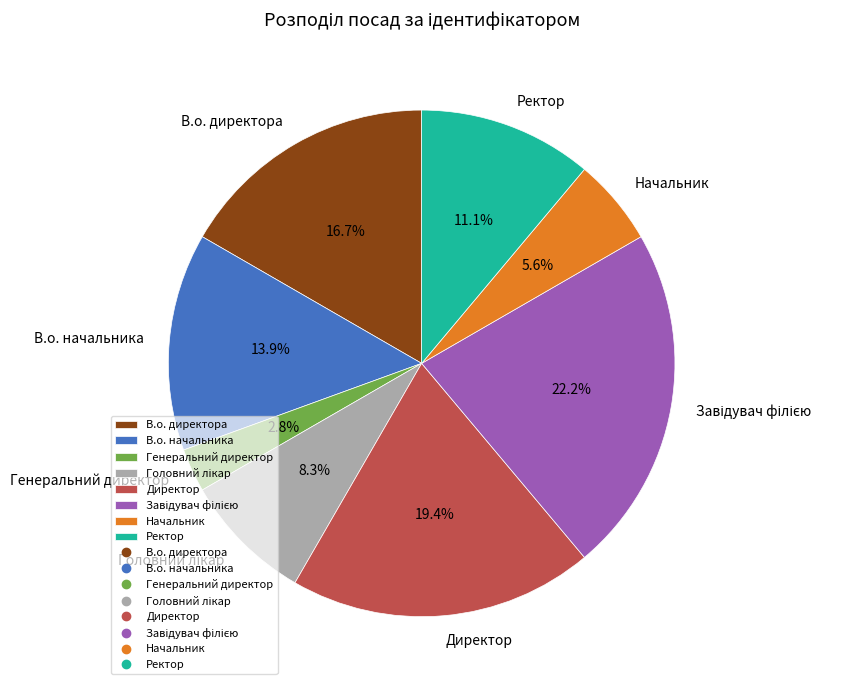

How many slices are in this pie chart?

8